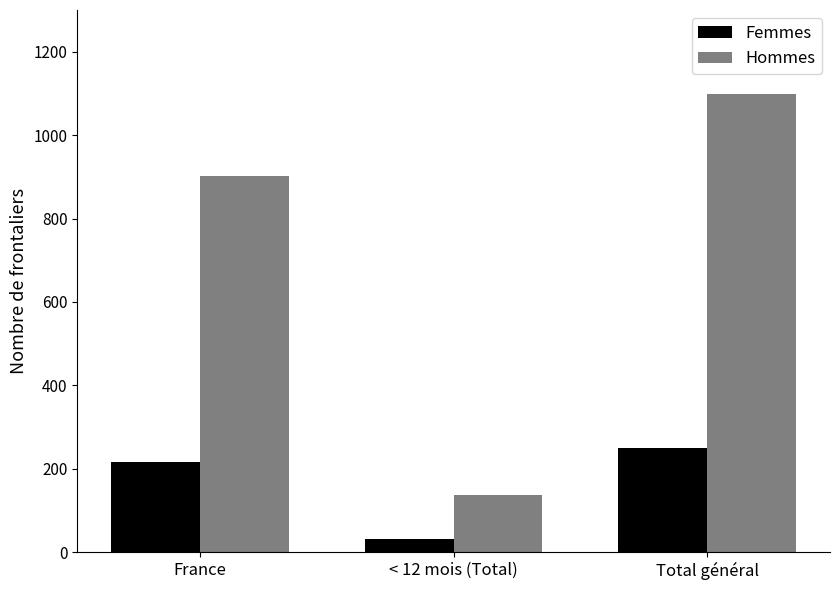

Reading left to right, list all the values displayed in this chart.

Femmes: France=217	< 12 mois (Total)=31	Total général=251
Hommes: France=903	< 12 mois (Total)=138	Total général=1098